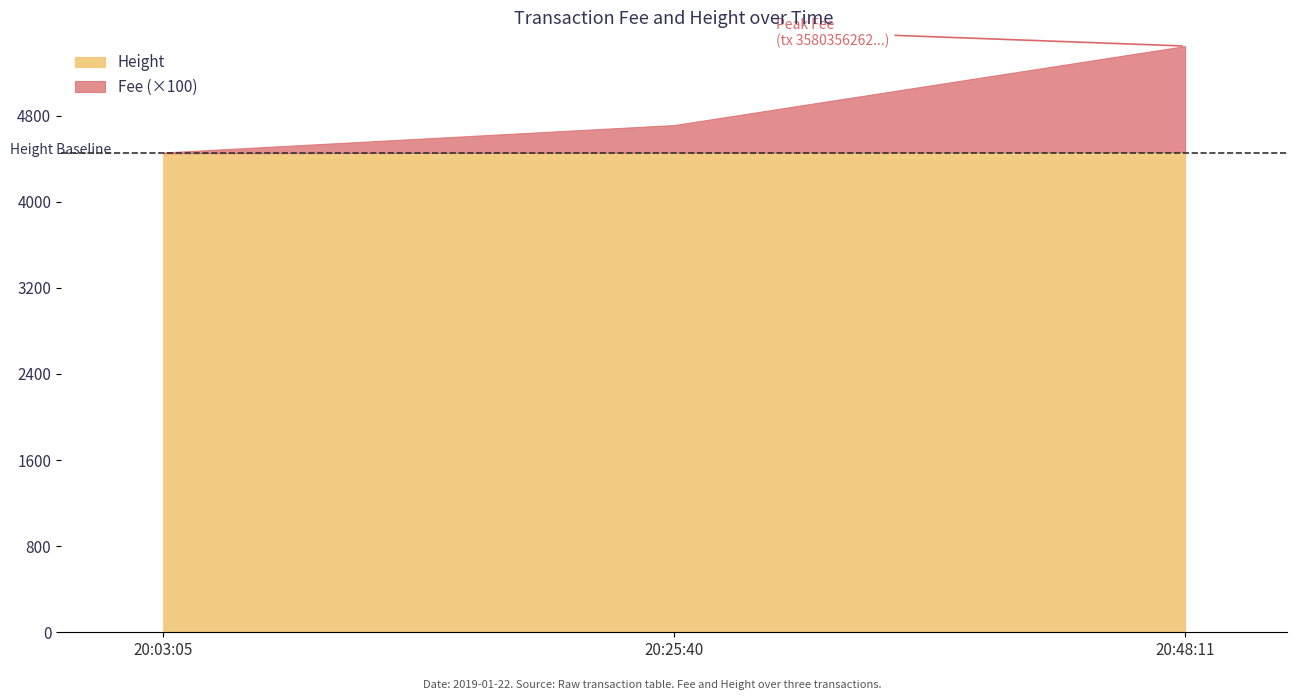

What is the total value across all series at 20:25:40?

4713.5